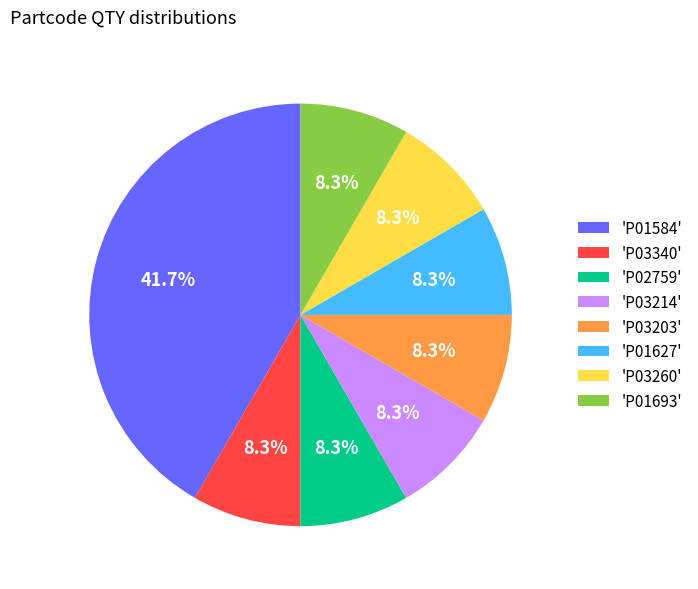

How many segments does this pie chart have?

8